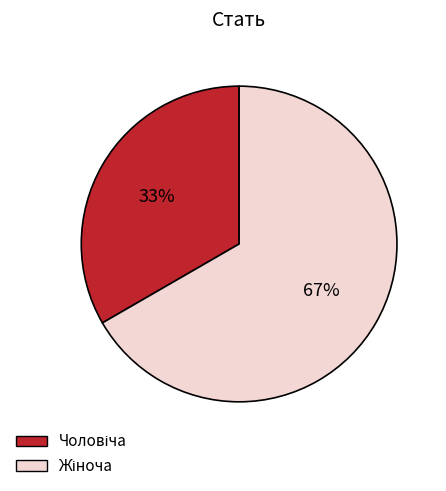

To the nearest percent, what is the average slice percentage?

50%